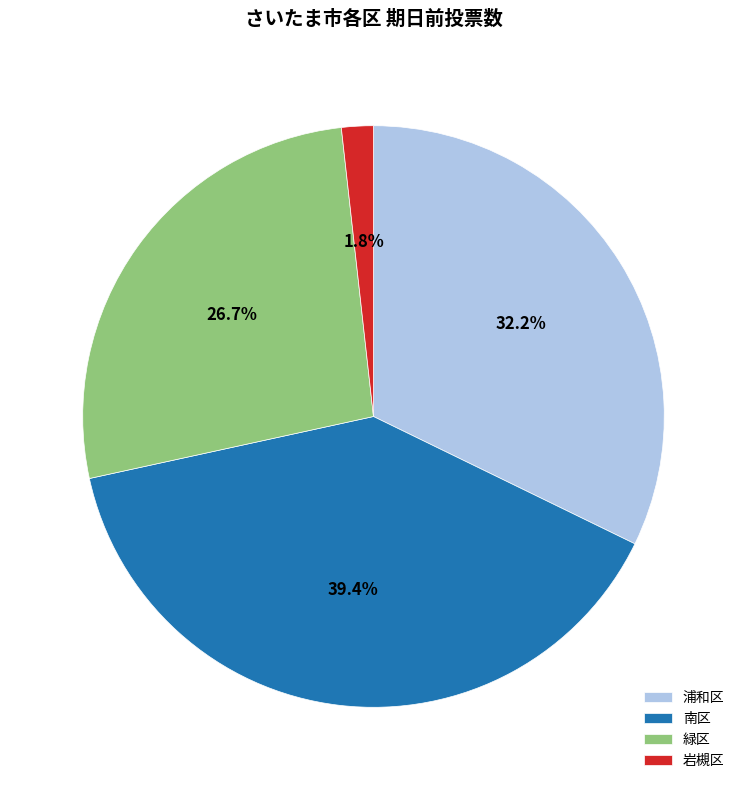

Rank the categories by value from highest to lowest.

南区, 浦和区, 緑区, 岩槻区